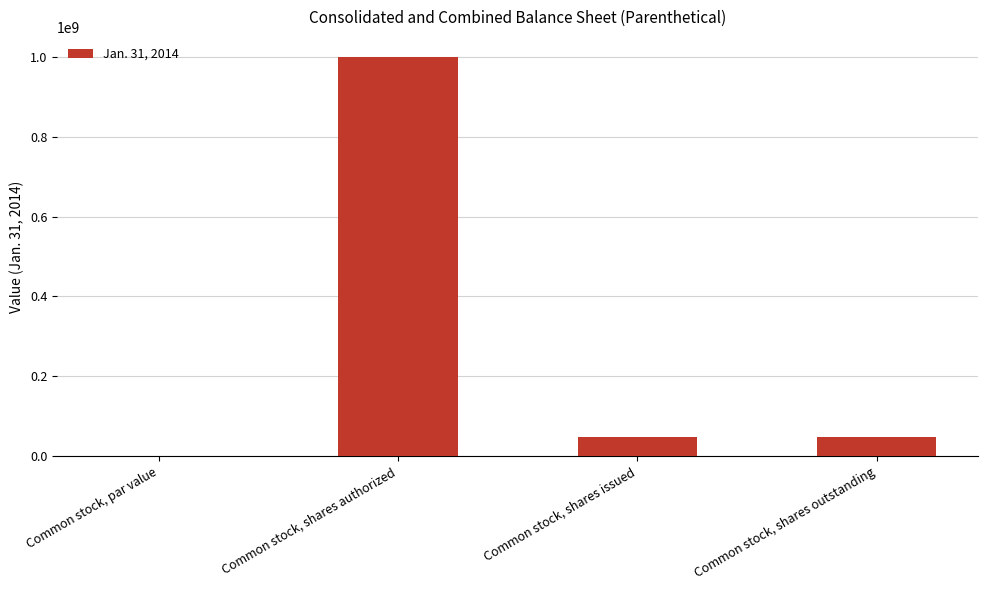

Which has a higher value, Common stock, par value or Common stock, shares issued?

Common stock, shares issued